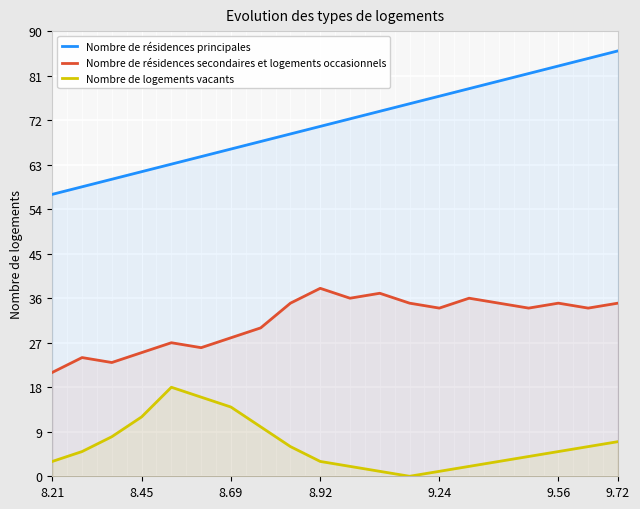

True or false: Nombre de résidences principales and Nombre de logements vacants cross at least once.

False